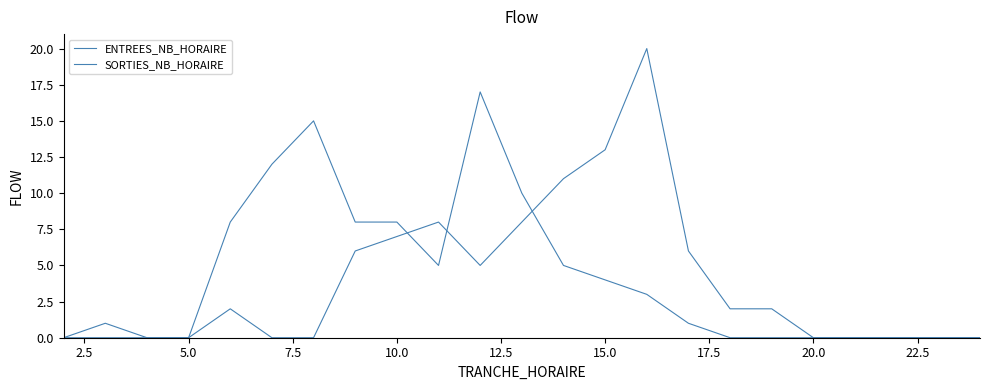

Is this an area chart (filled region under the line)?

No